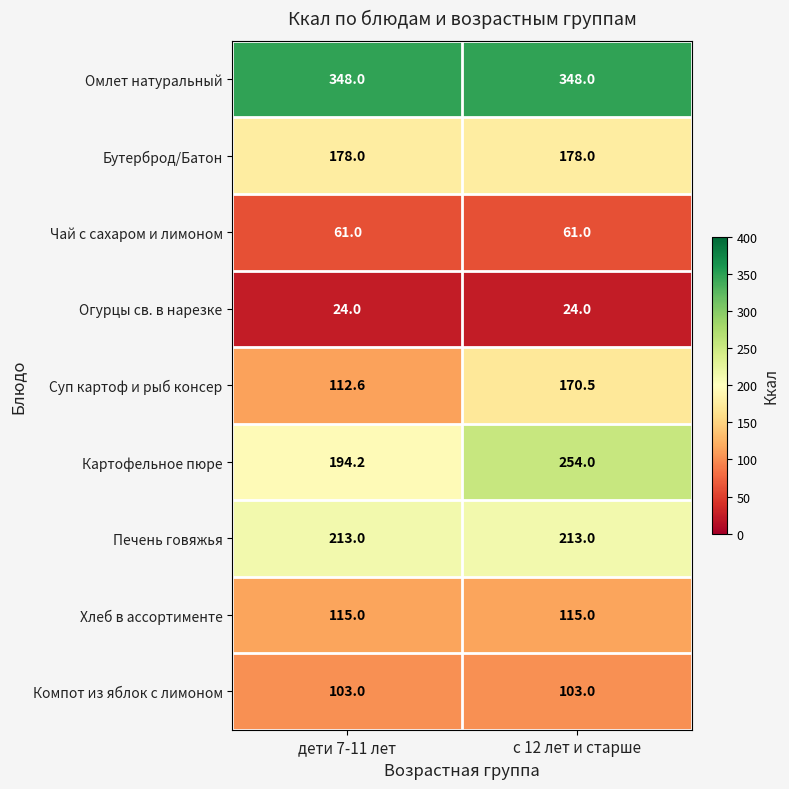

What is the difference between the highest and lowest values at дети 7-11 лет?

324.0